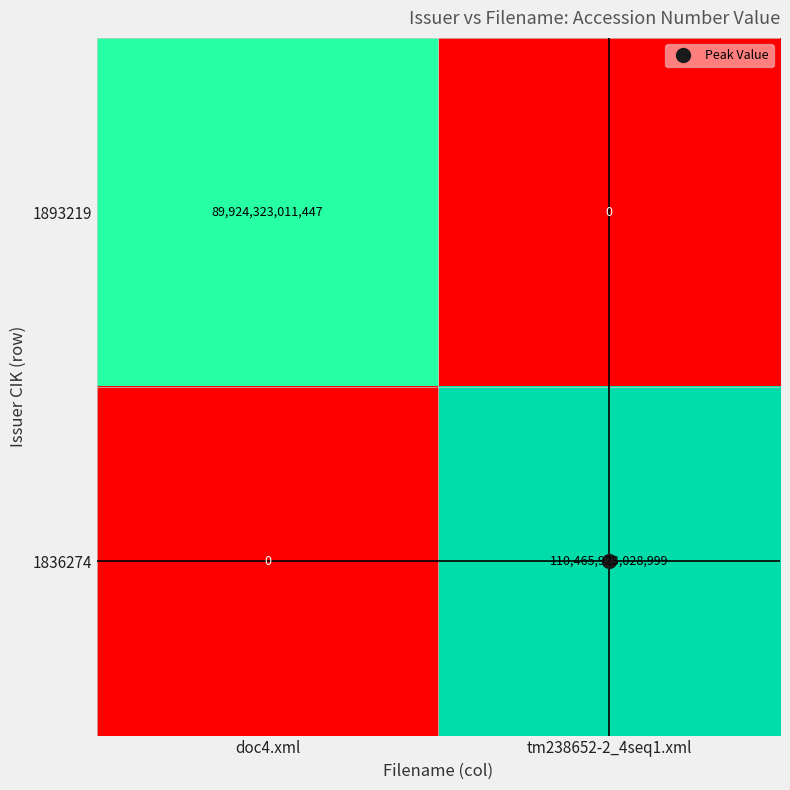

Is it true that 1893219 equals 89924323011447 at doc4.xml?

True